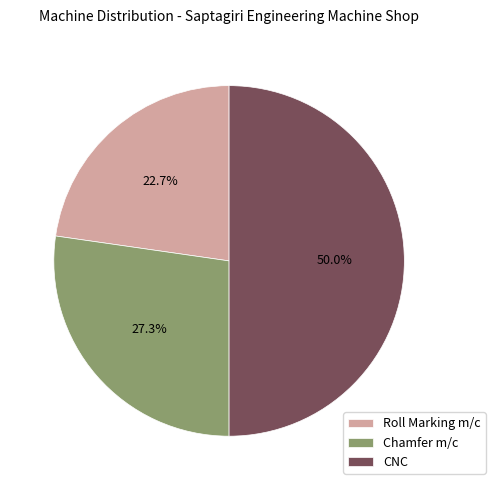

How many segments does this pie chart have?

3